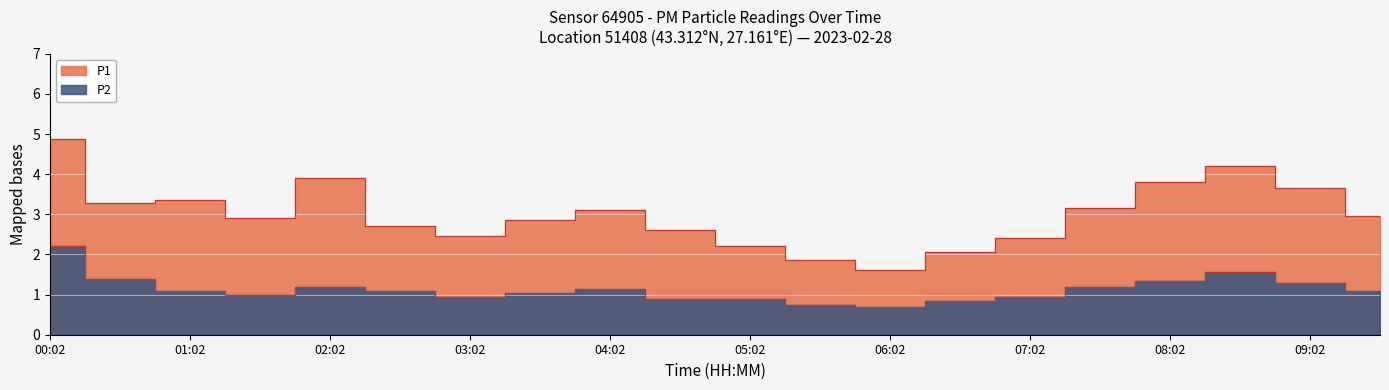

Rank the series by their average value, from lowest to highest.

P2, P1